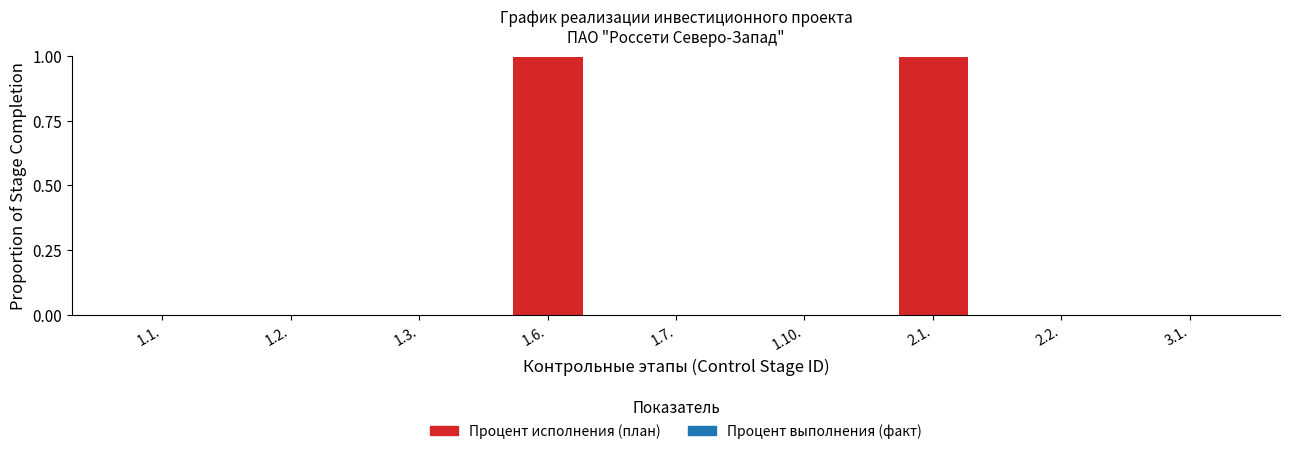

Between 3.1. and 2.1., which is larger?

2.1.